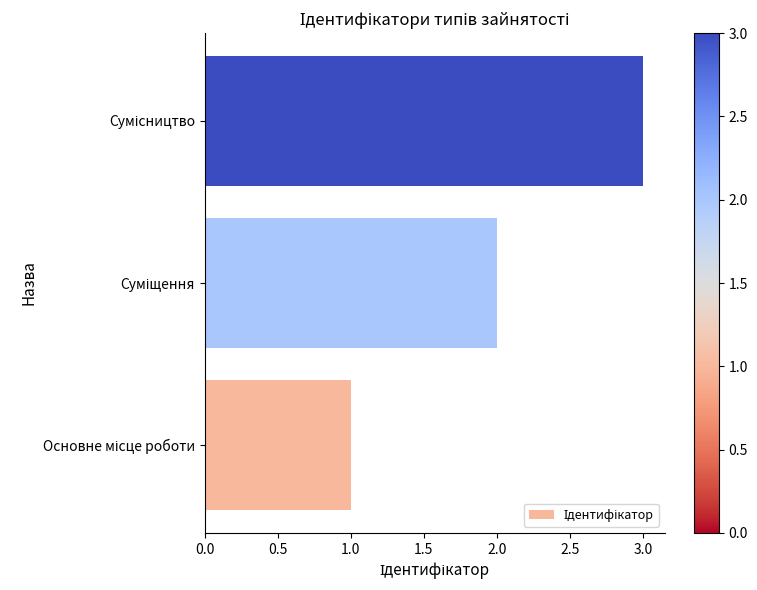

What is the greatest value displayed?

3